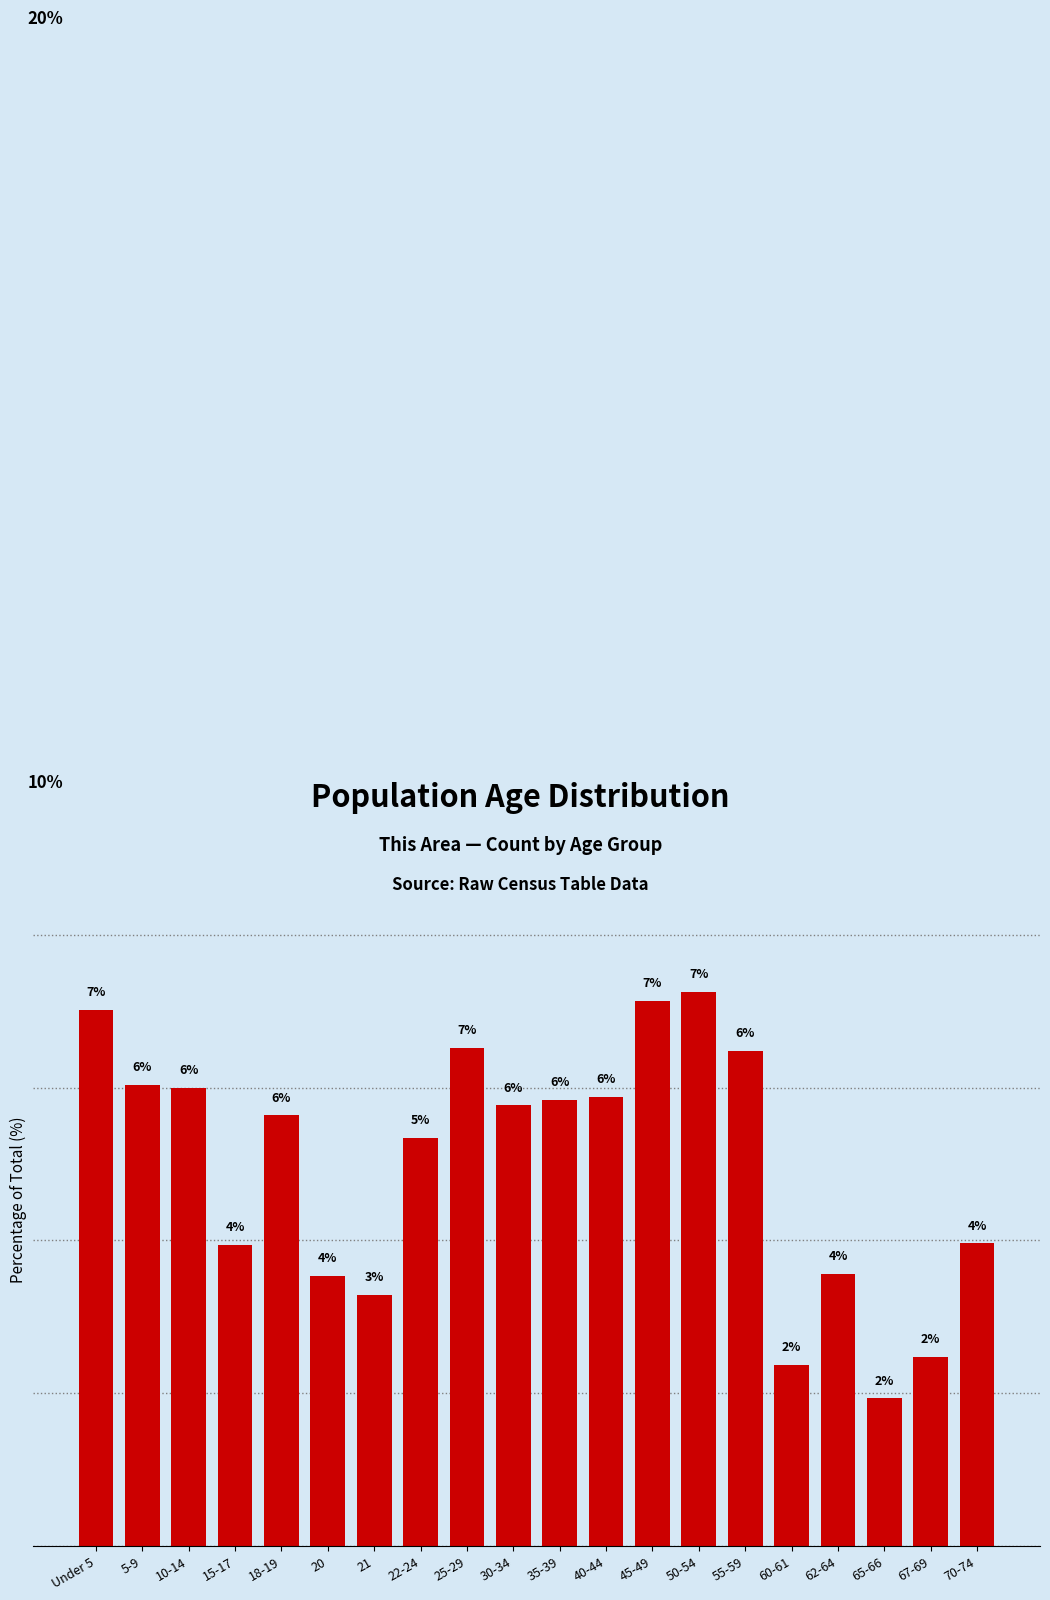

What is the label of the 10th bar from the right?

35-39